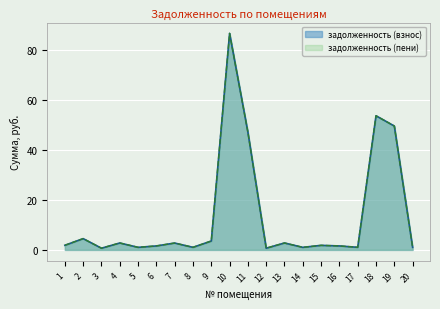

True or false: задолженность (пени) has more than 0 points higher than both neighbors.

True